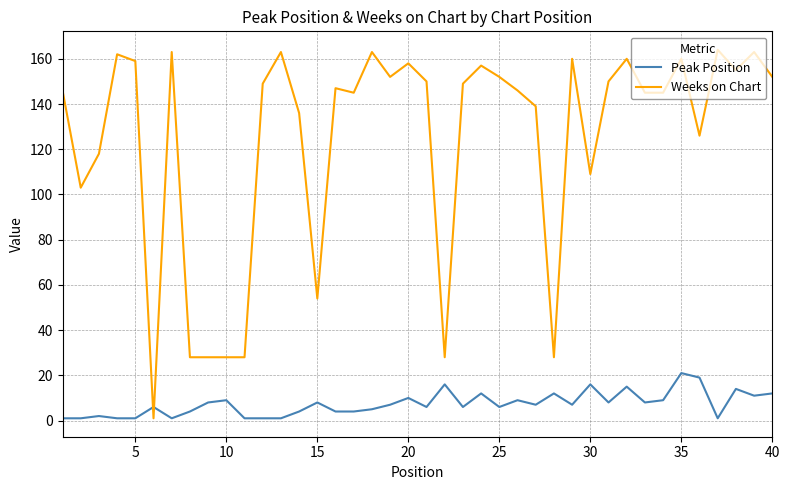

Which series has the largest total across all categories?

Weeks on Chart